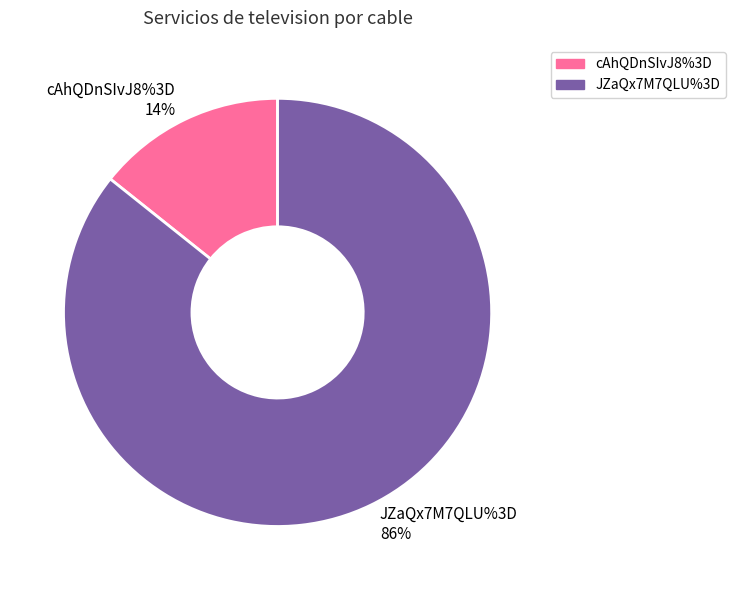

What percentage do cAhQDnSIvJ8%3D and JZaQx7M7QLU%3D together represent?

100.0%